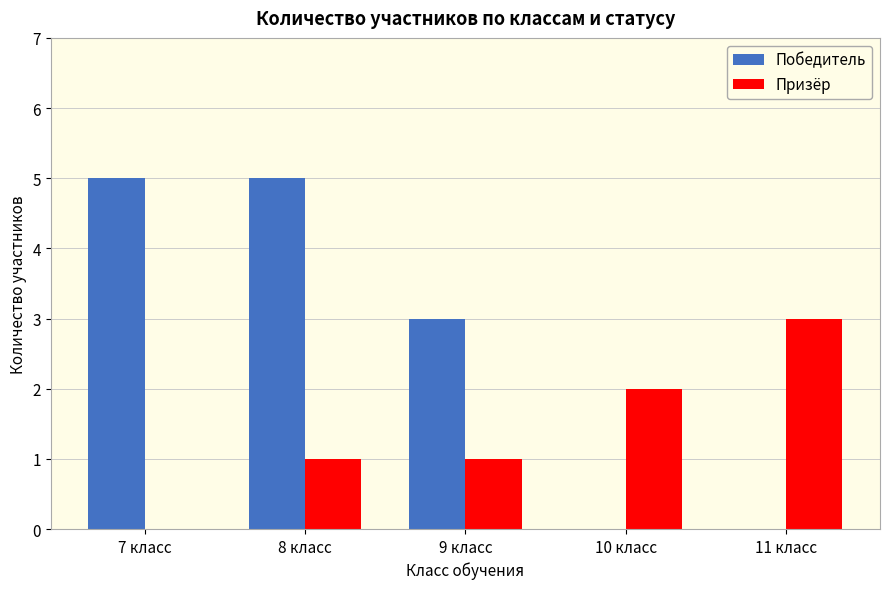

What is the maximum value shown in the chart?

5